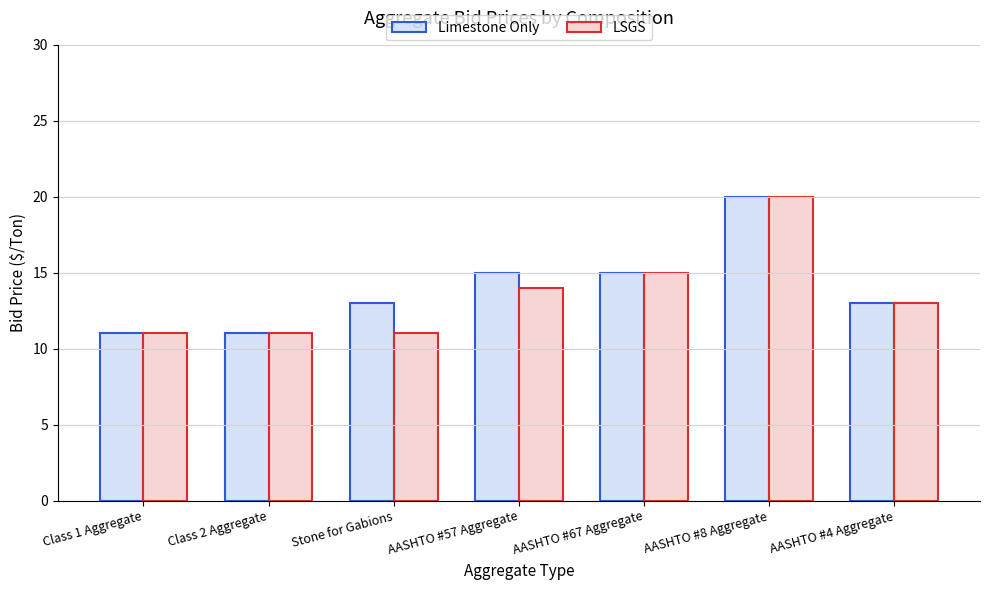

Is it true that LSGS equals 15 at AASHTO #67 Aggregate?

True